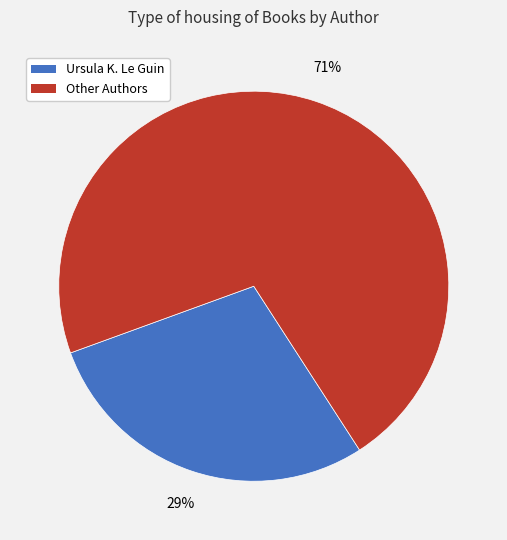

Is there a majority slice in this chart?

Yes